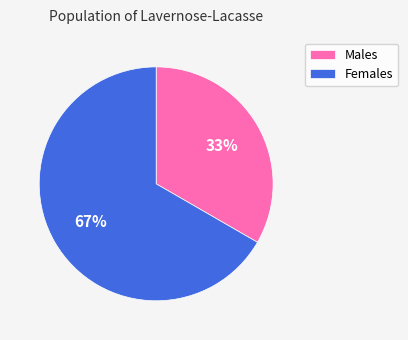

To the nearest percent, what is the average slice percentage?

50%